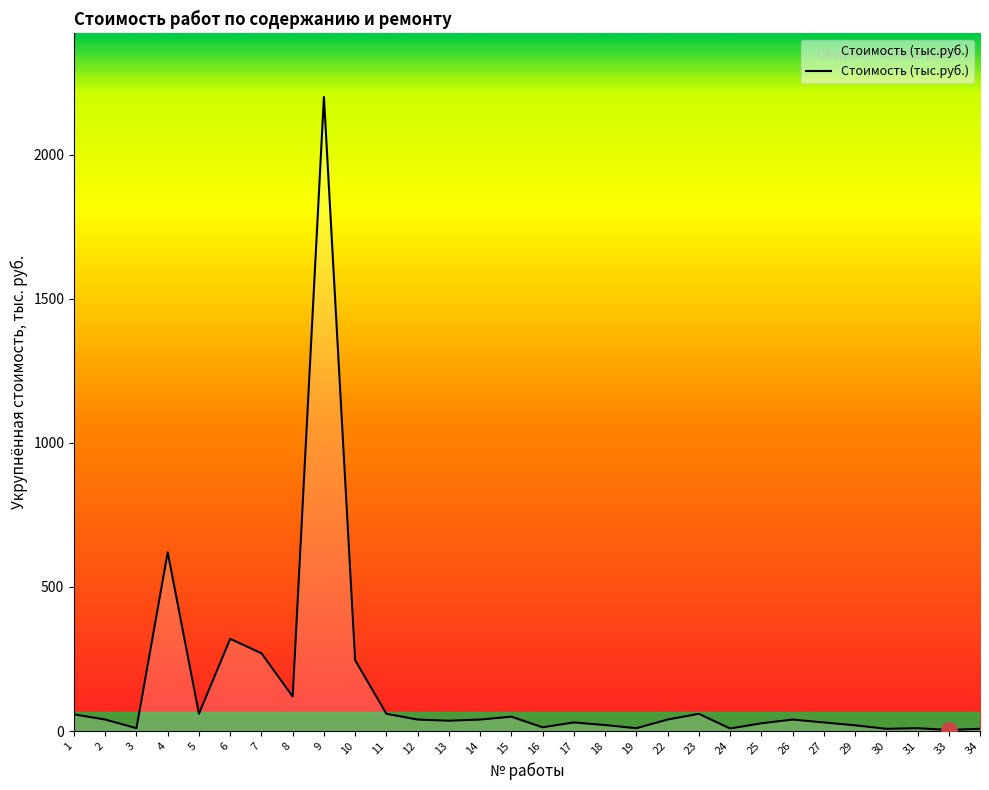

Between 19 and 8, which is larger?

8